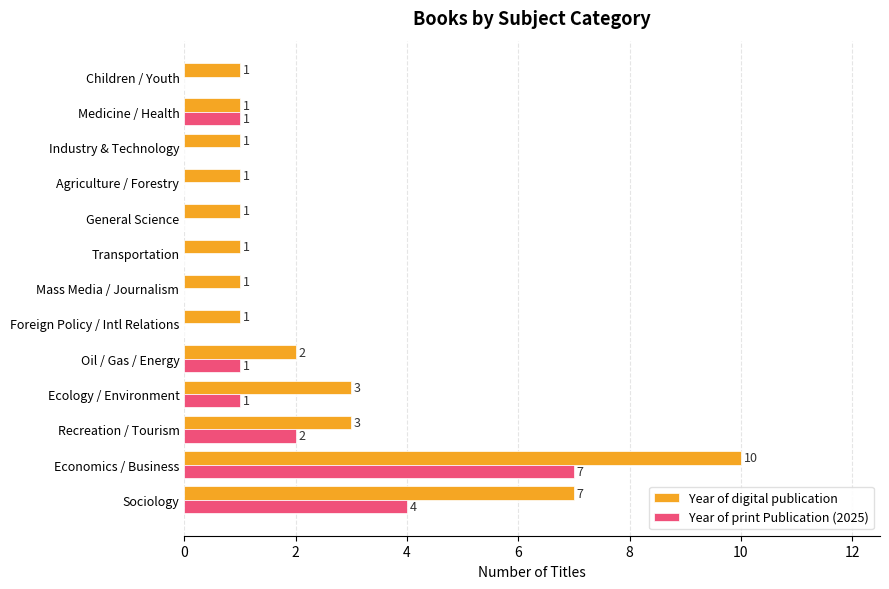

The value of Year of print Publication (2025) at Oil / Gas / Energy is 1. True or false?

True